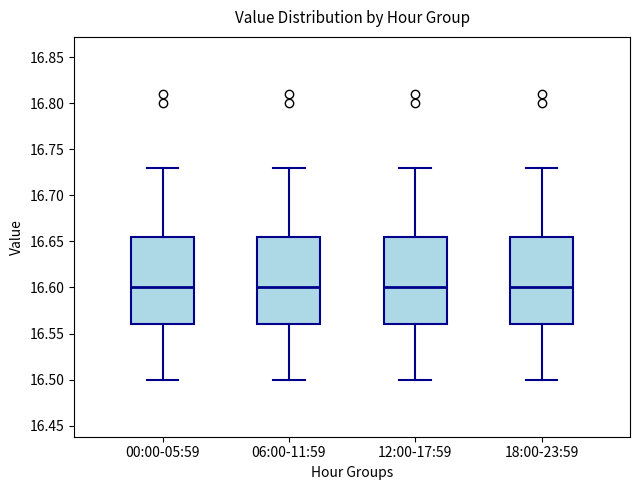

Reading left to right, read every box against the y-axis: the position of its median line, the range the box covers, and the ends of its whiskers. The values are not printed on the chart, so give them approximately, as read against the axis.

00:00-05:59: median 16.600, box 16.560 to 16.655, whiskers 16.500 to 16.730
06:00-11:59: median 16.600, box 16.560 to 16.655, whiskers 16.500 to 16.730
12:00-17:59: median 16.600, box 16.560 to 16.655, whiskers 16.500 to 16.730
18:00-23:59: median 16.600, box 16.560 to 16.655, whiskers 16.500 to 16.730